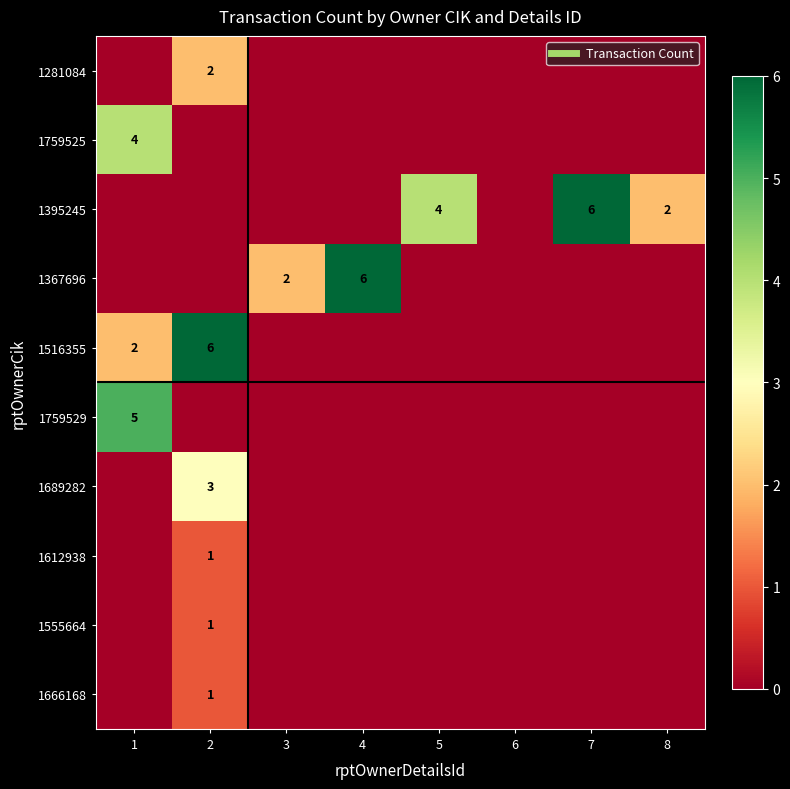

Count the number of data series in this chart.

10